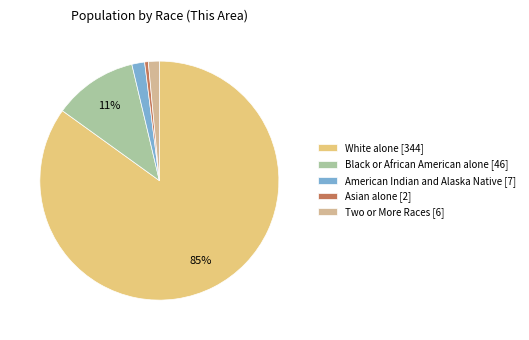

What percentage do Black or African American alone and Two or More Races together represent?

12.8%